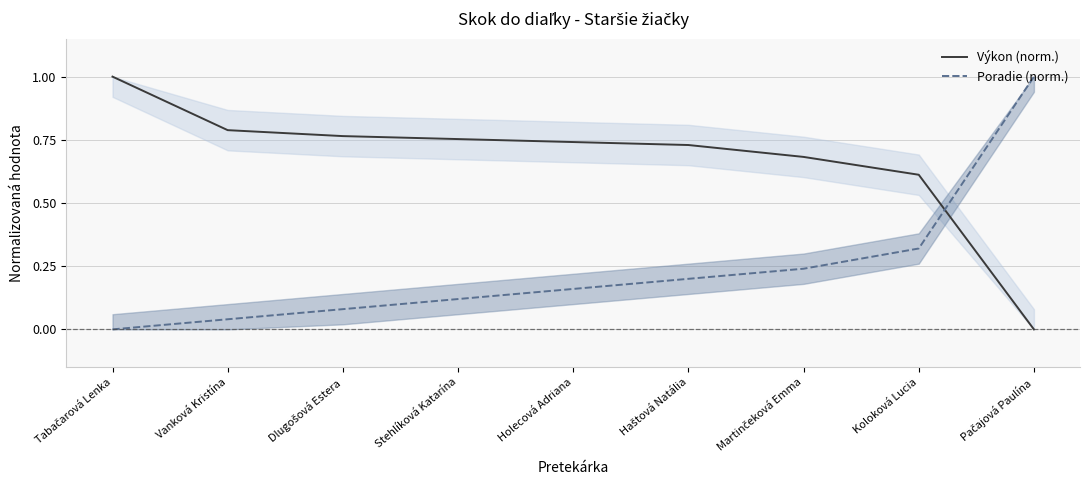

List the labels in order of Výkon (norm.) value, smallest first.

Pačajová Paulína, Koloková Lucia, Martinčeková Emma, Haštová Natália, Holecová Adriana, Stehlíková Katarína, Dlugošová Estera, Vanková Kristína, Tabačarová Lenka